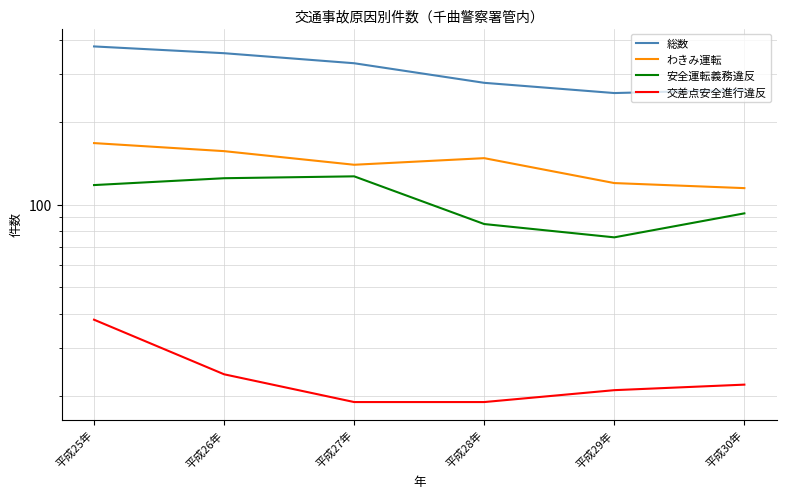

What is the minimum value shown in the chart?

19